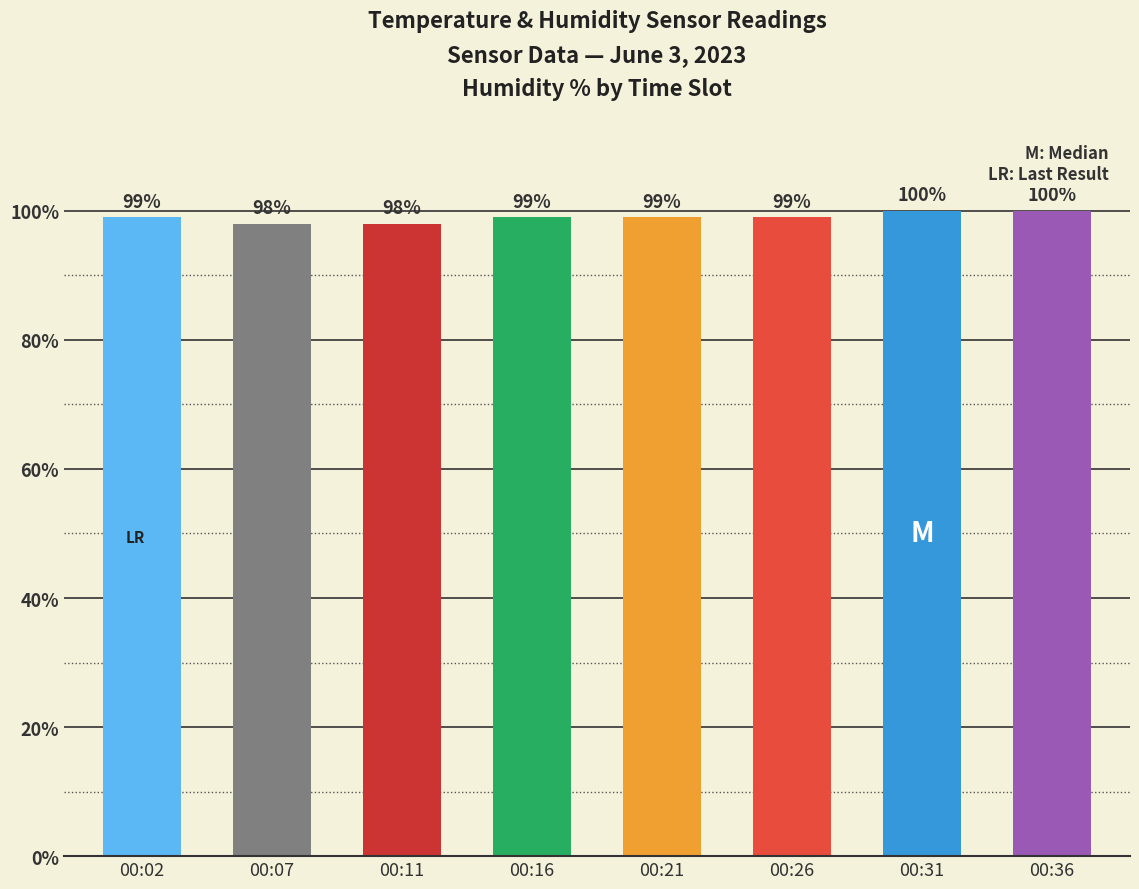

What is the minimum value shown in the chart?

98